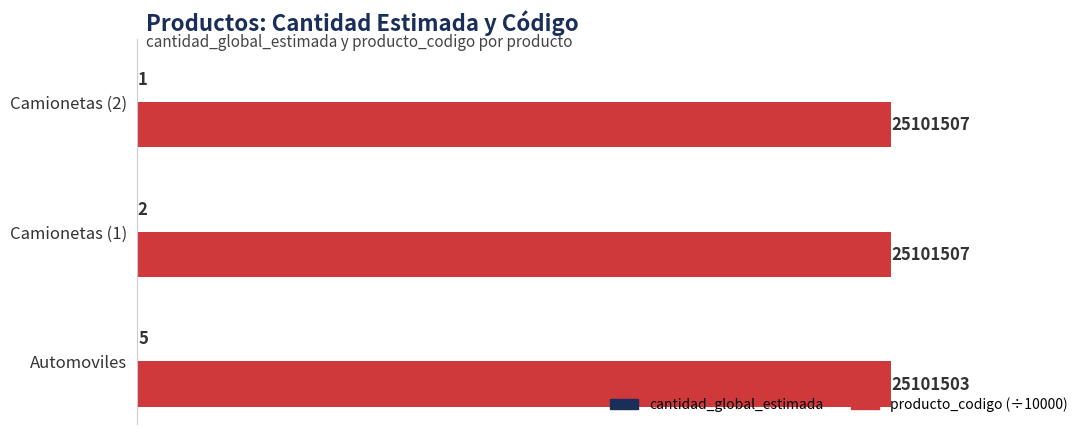

Which series has the largest total across all categories?

producto_codigo (÷10000)